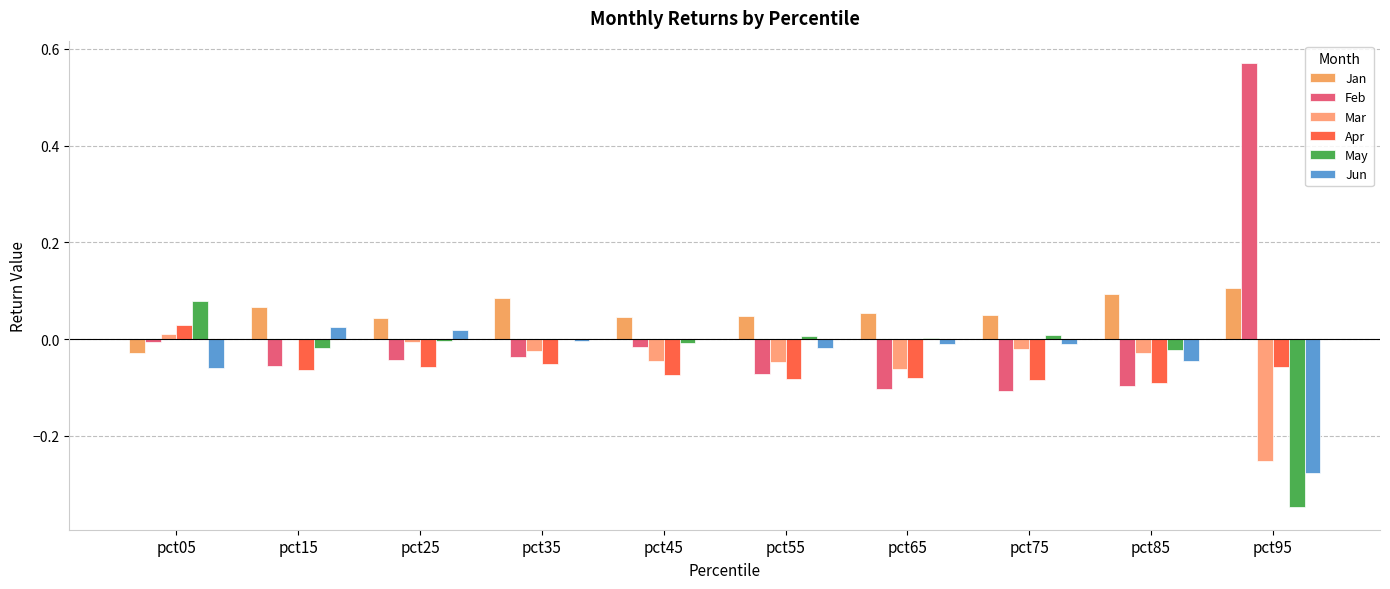

Count the number of data series in this chart.

6